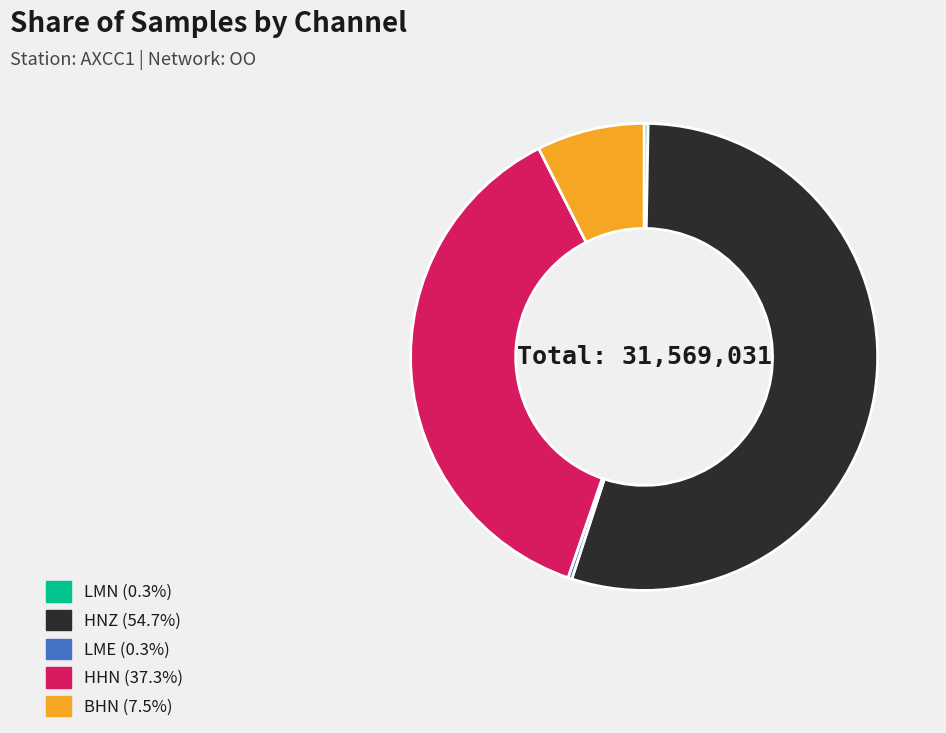

Is there a majority slice in this chart?

Yes